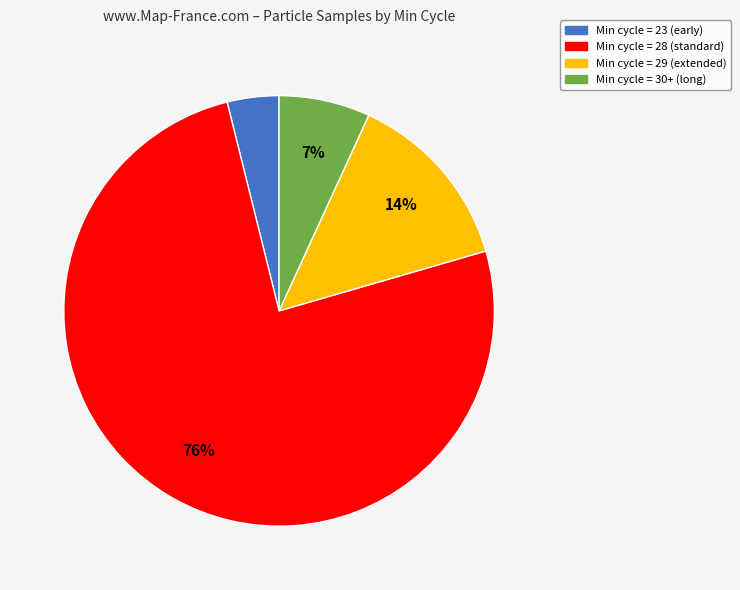

What percentage is the Min cycle = 29 (extended) slice, to the nearest percent?

14%